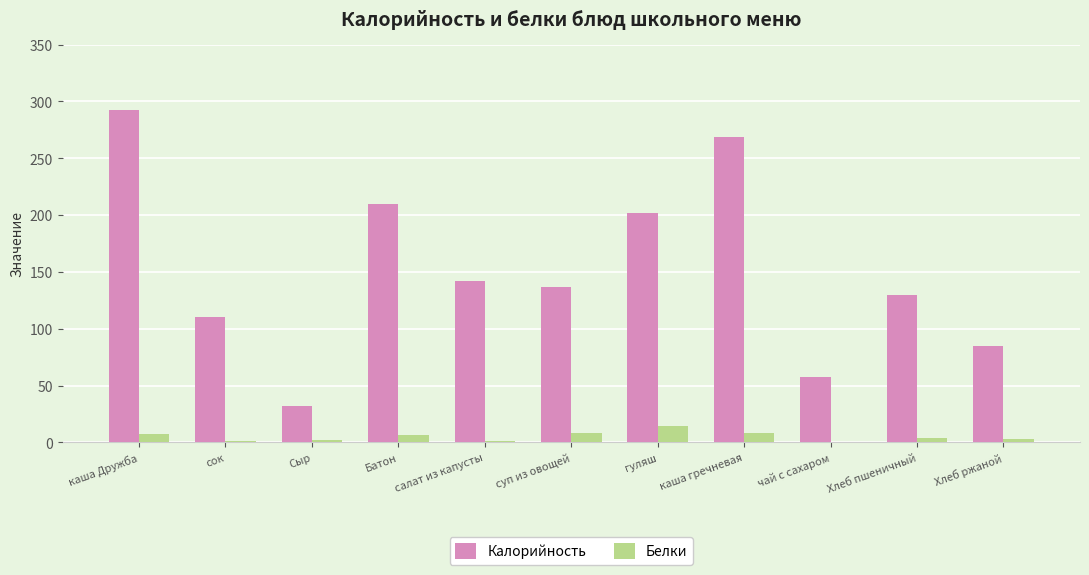

Read the Калорийность value at гуляш.

202.0